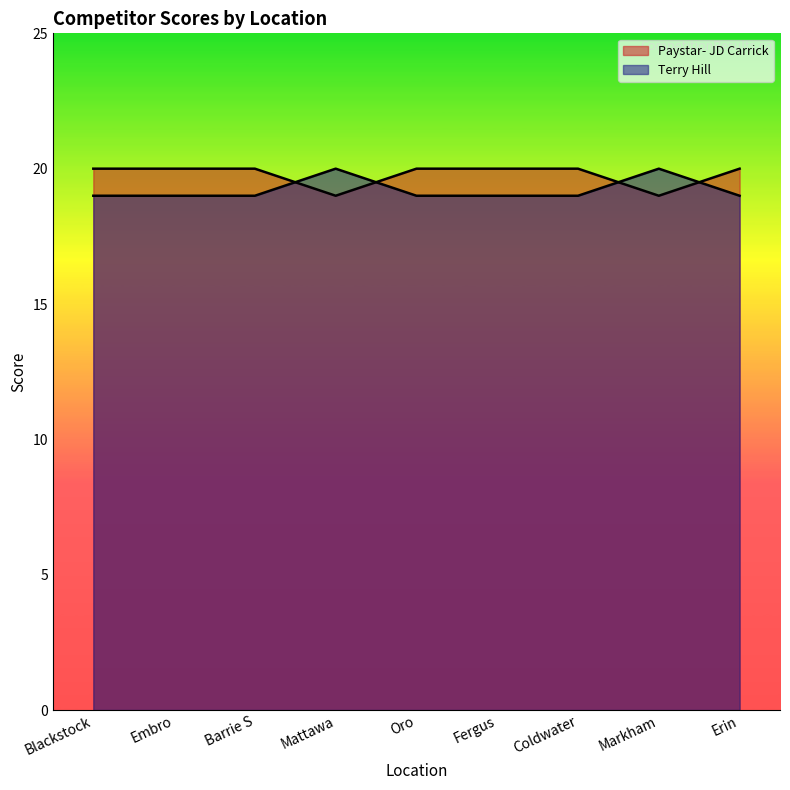

Which has a higher value, Markham or Barrie S?

Barrie S